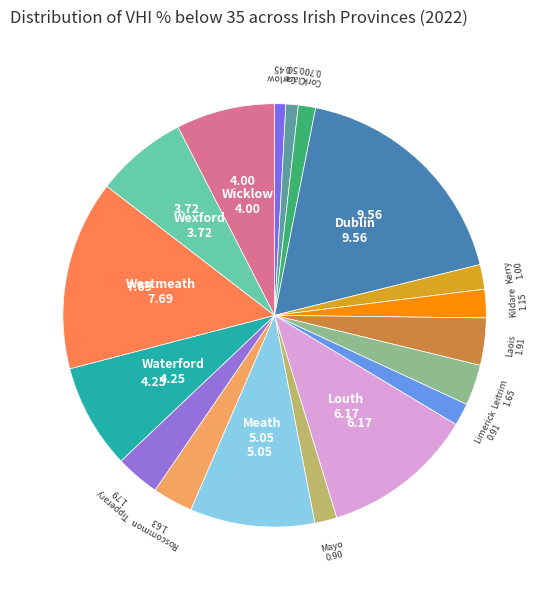

Which has a higher value, Tipperary or Kerry?

Tipperary